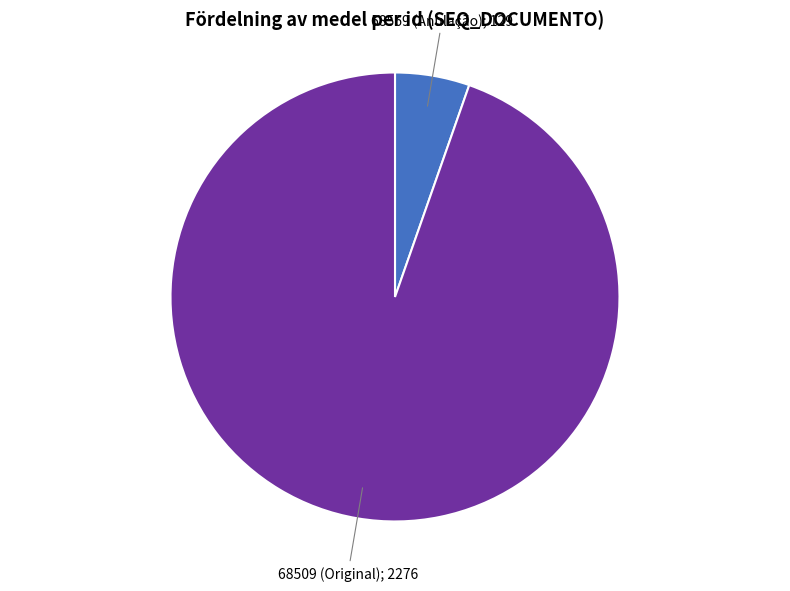

Is there a majority slice in this chart?

Yes